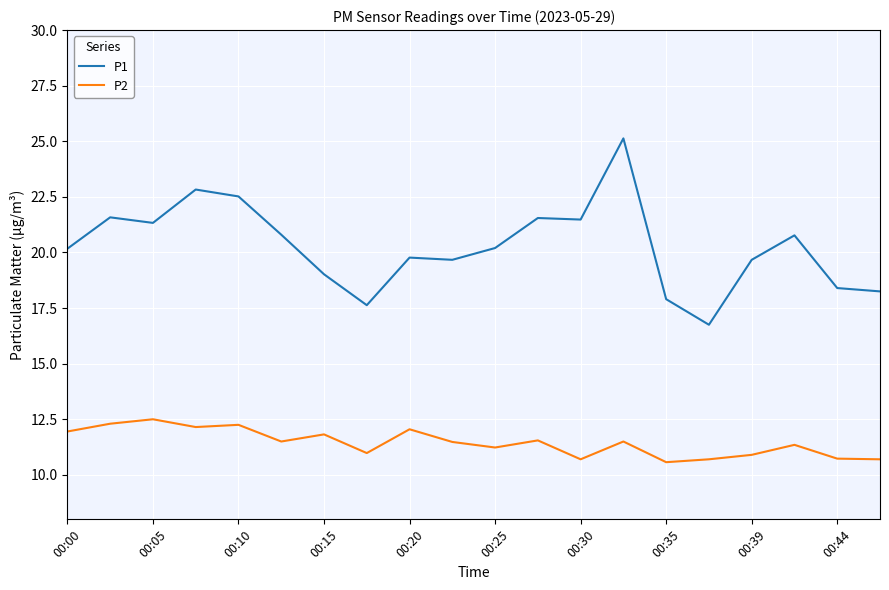

True or false: P1 and P2 cross at least once.

False